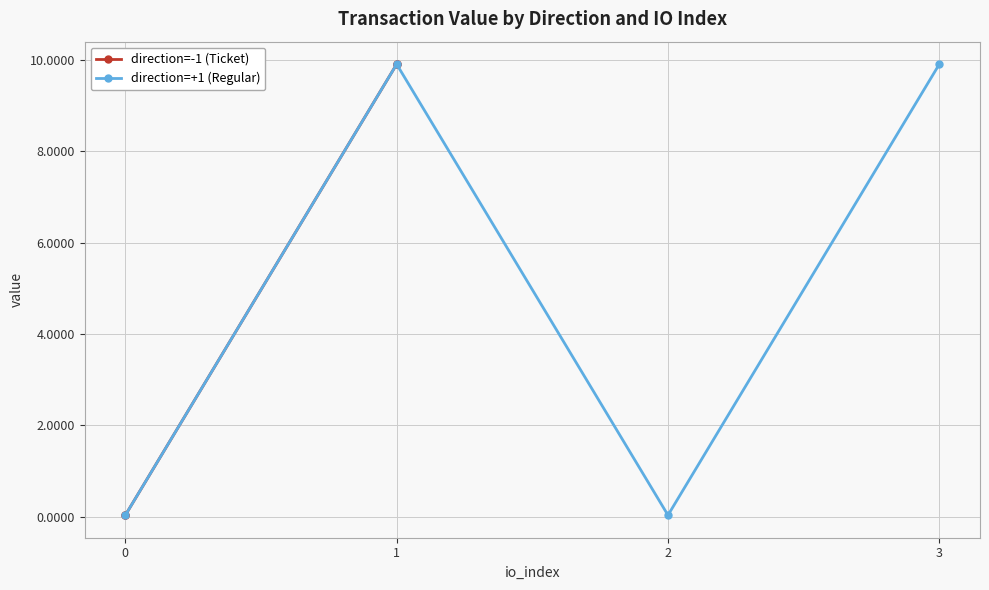

The direction=-1 (Ticket) series shows 0.1 at 0. True or false?

False